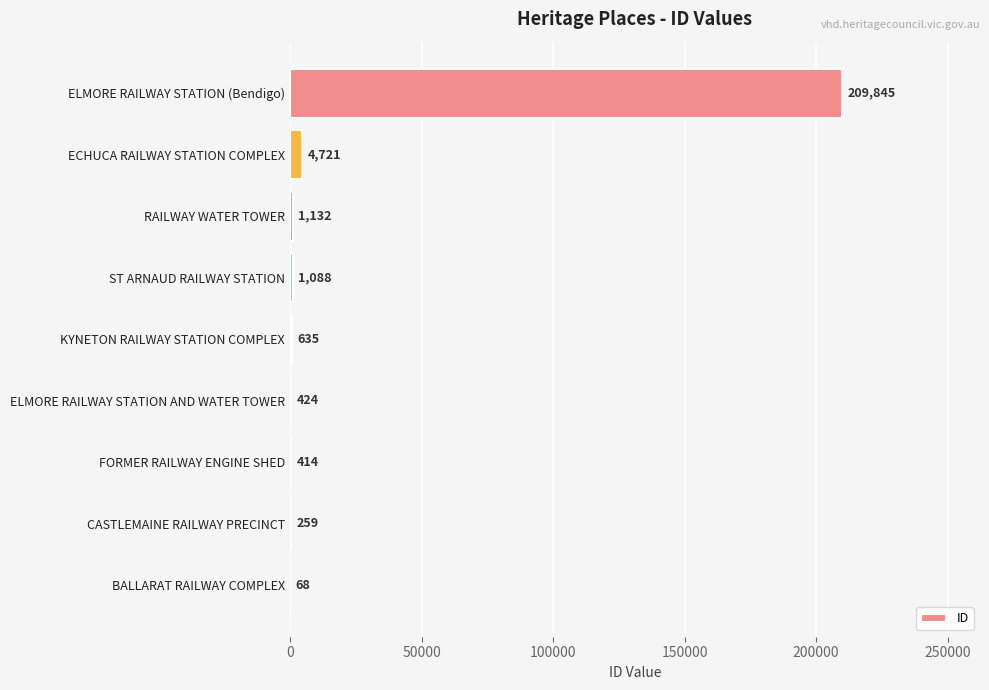

What is the ratio of the value at ECHUCA RAILWAY STATION COMPLEX to the value at KYNETON RAILWAY STATION COMPLEX?

7.4